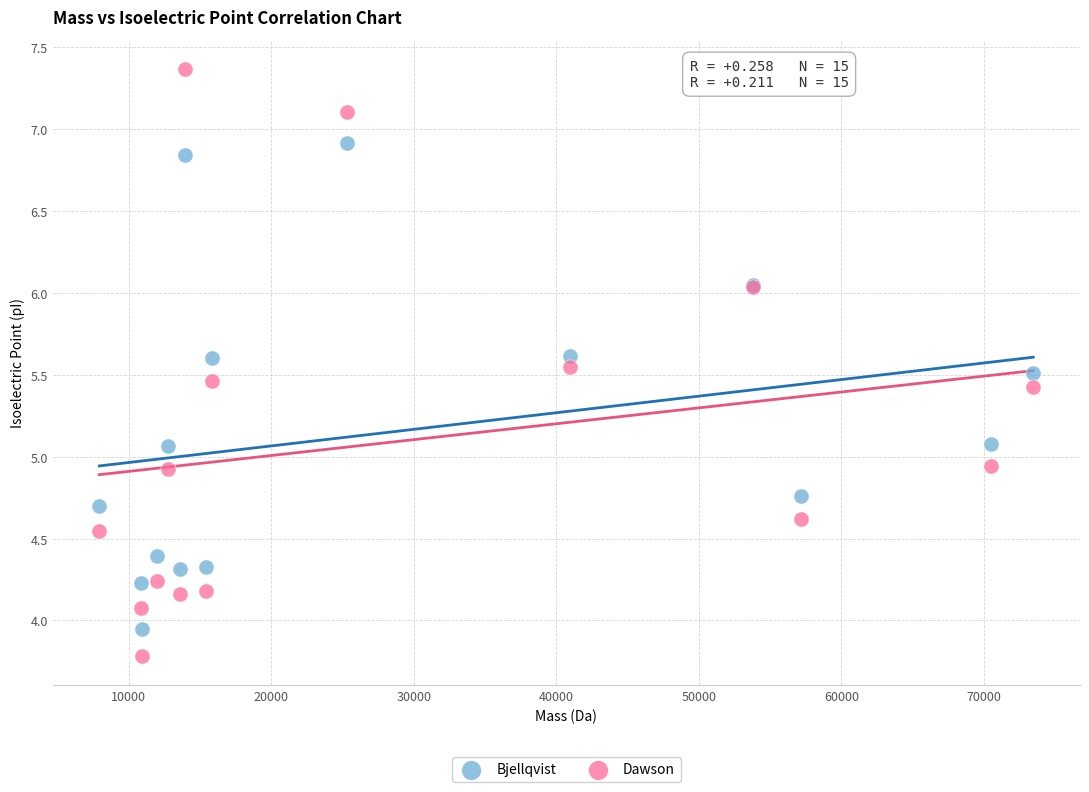

Which series contains the lowest Y value?

Dawson